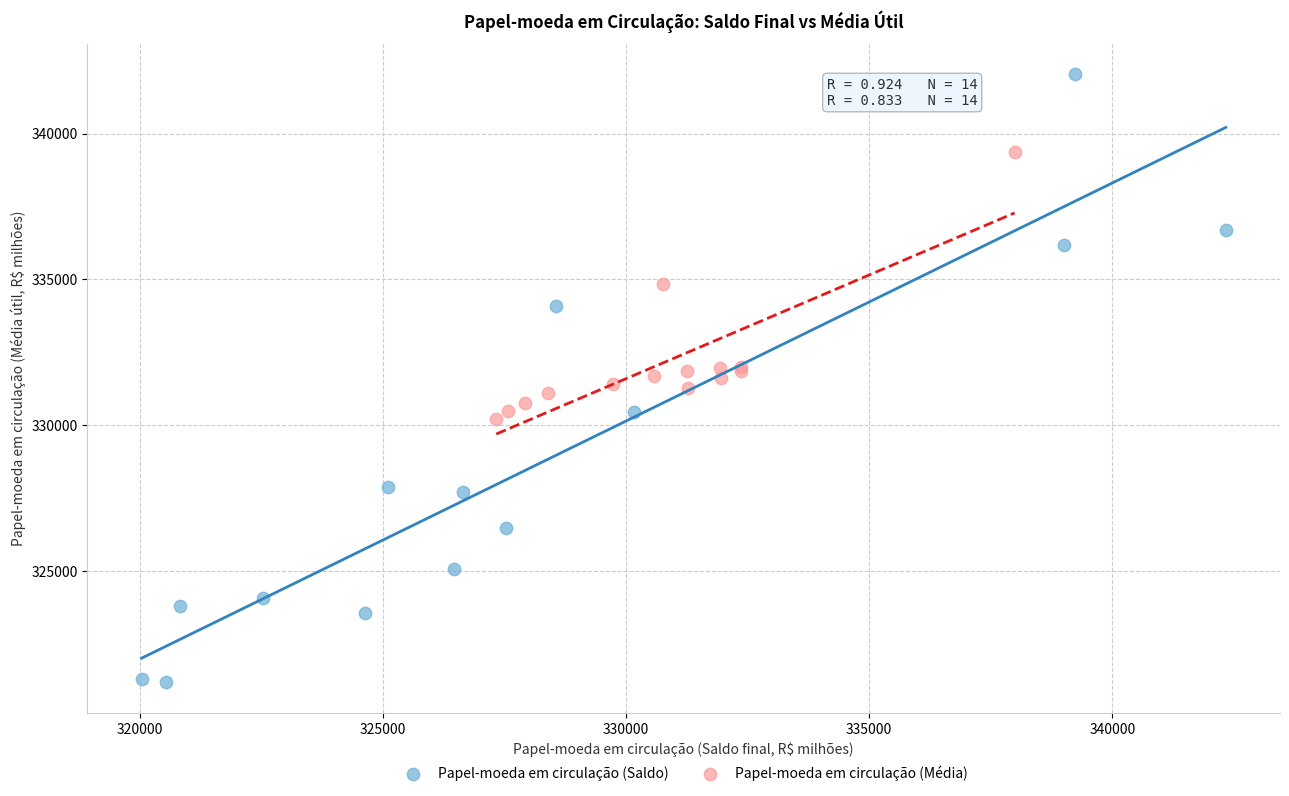

Which series reaches the minimum Y coordinate?

Papel-moeda em circulação (Saldo)